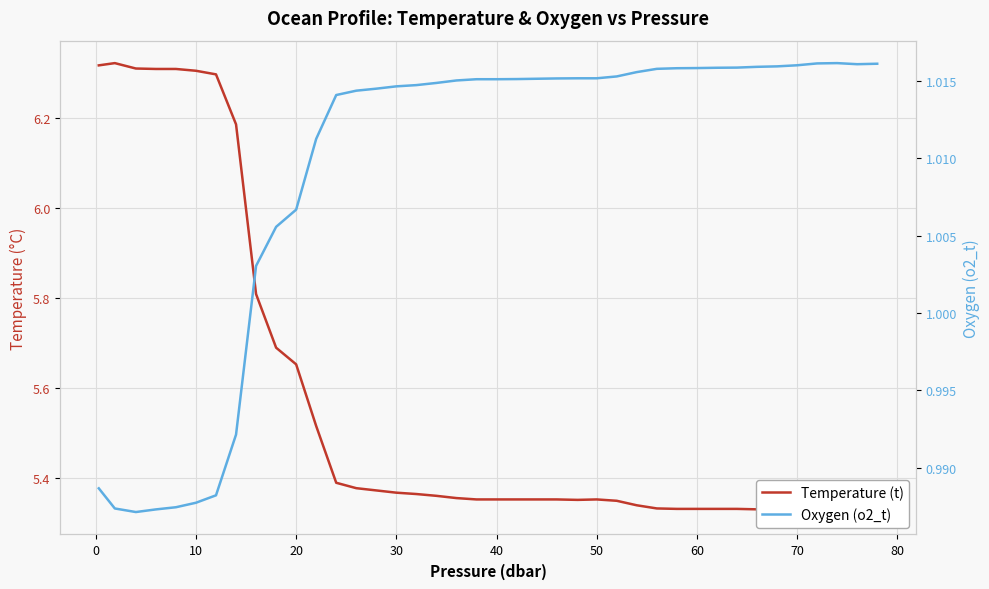

What is the value of the Oxygen (o2_t) point at the 33rd from the left?

1.0